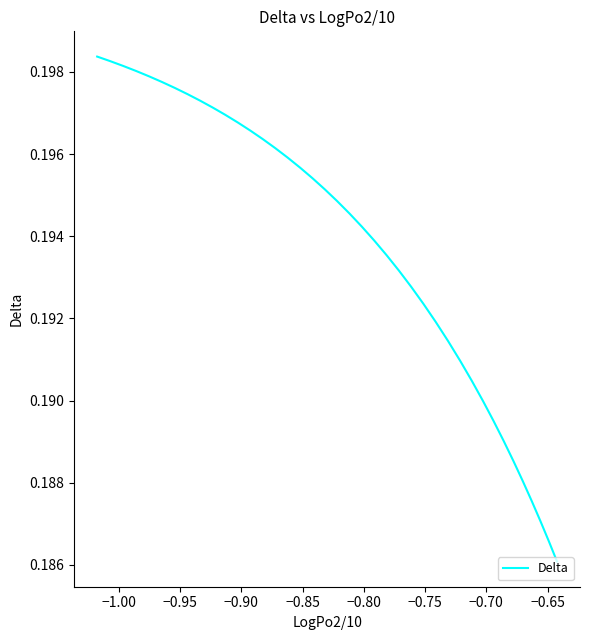

Reading left to right, transcribe all the data shown in this chart.

0.2	0.2	0.2	0.2	0.2	0.2	0.2	0.2	0.2	0.2	0.2	0.2	0.2	0.2	0.2	0.2	0.2	0.2	0.2	0.2	0.2	0.2	0.2	0.2	0.2	0.2	0.2	0.2	0.2	0.2	0.2	0.2	0.2	0.2	0.2	0.2	0.2	0.2	0.2	0.2